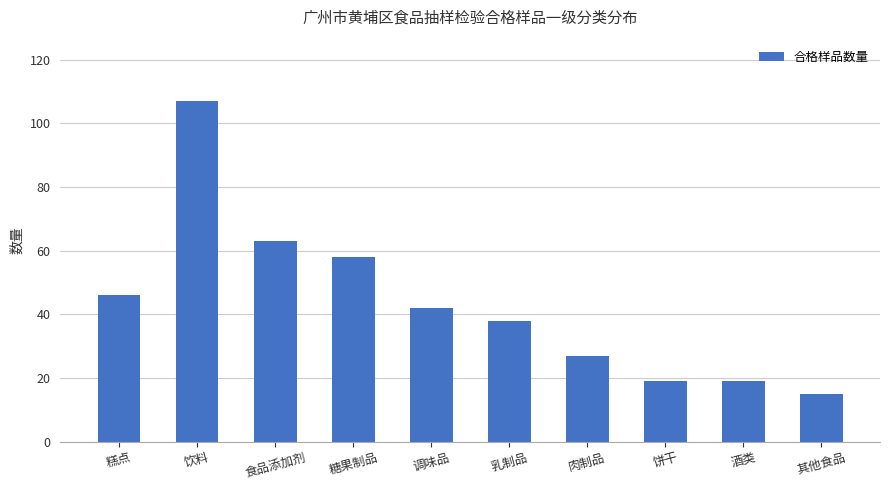

How many values are below 42?

5